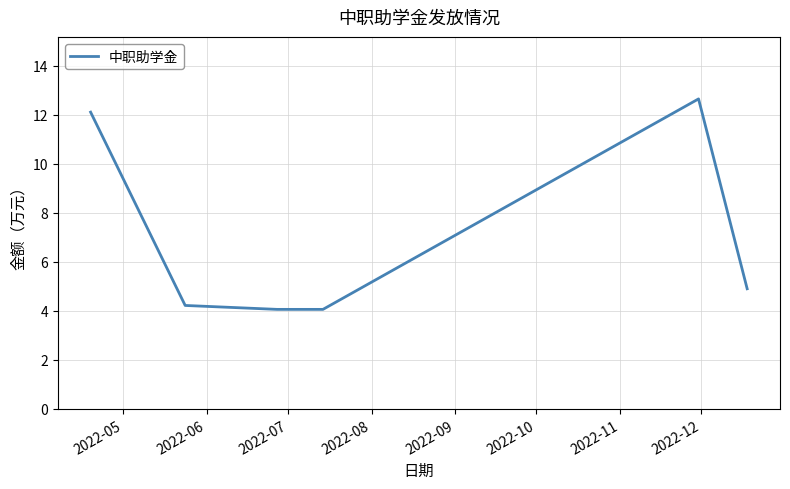

What is the difference between the second highest and minimum values?

8.0